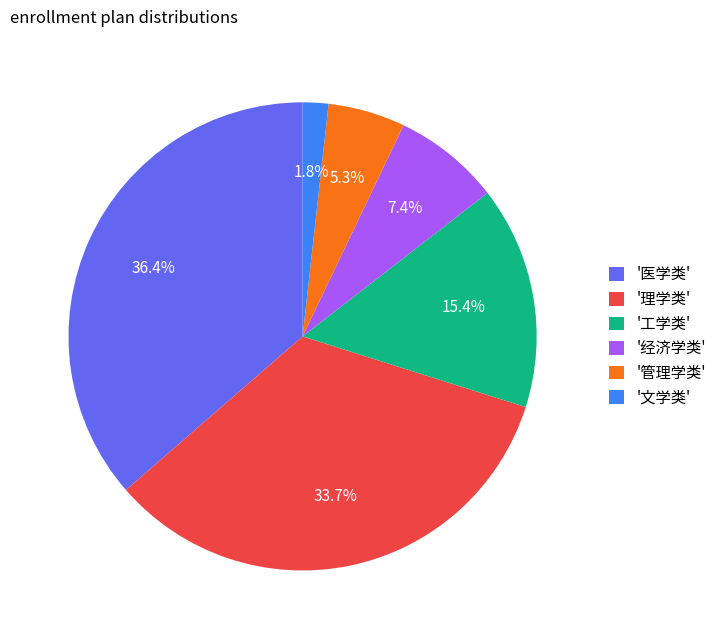

How much of the chart is everything except '理学类'?

66.3%